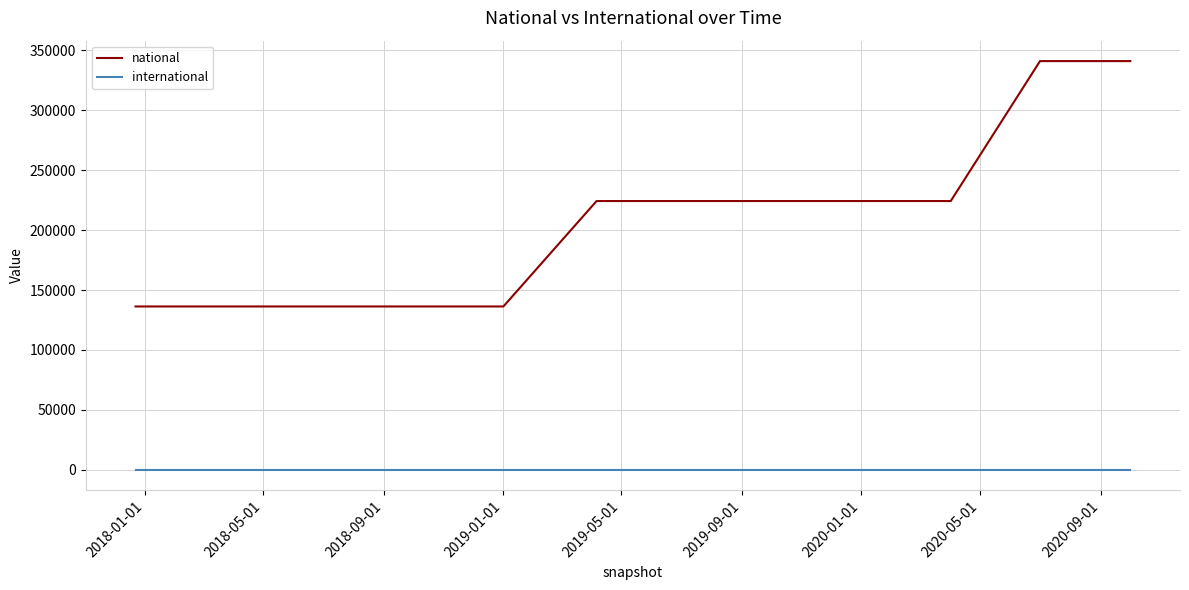

True or false: international and national cross at least once.

False